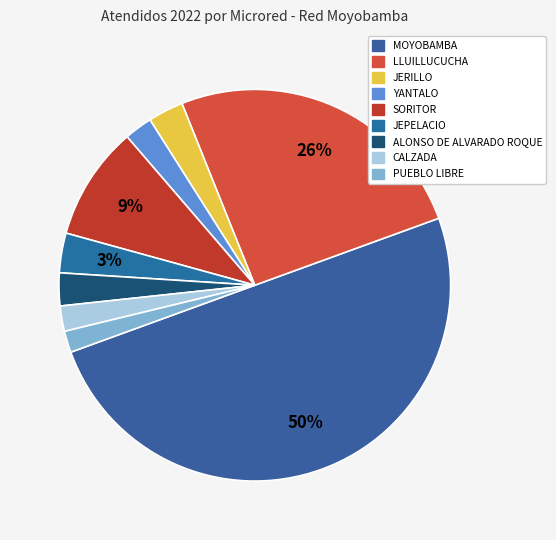

The ALONSO DE ALVARADO ROQUE slice represents 1% of the pie. True or false?

False